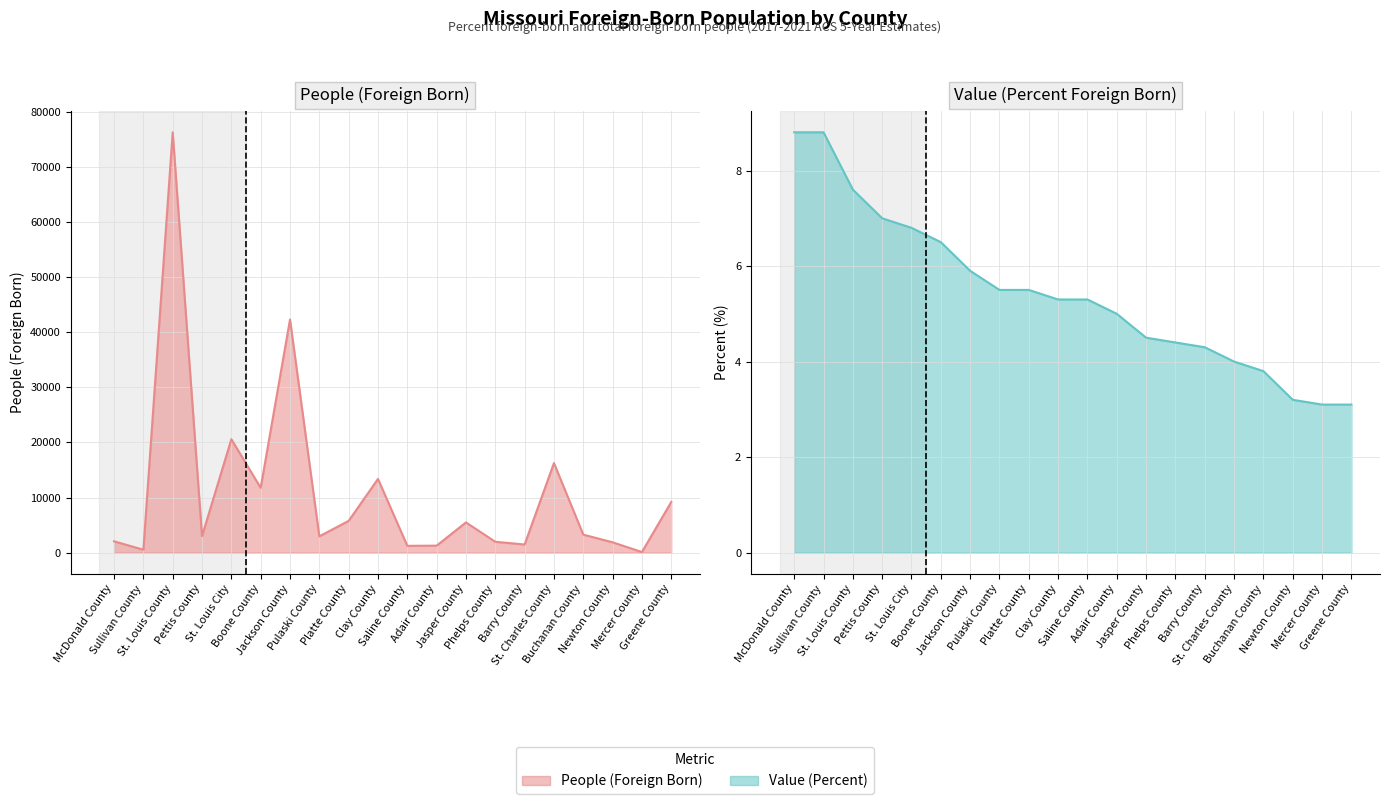

At how many categories does at least one series exceed 73241?

1